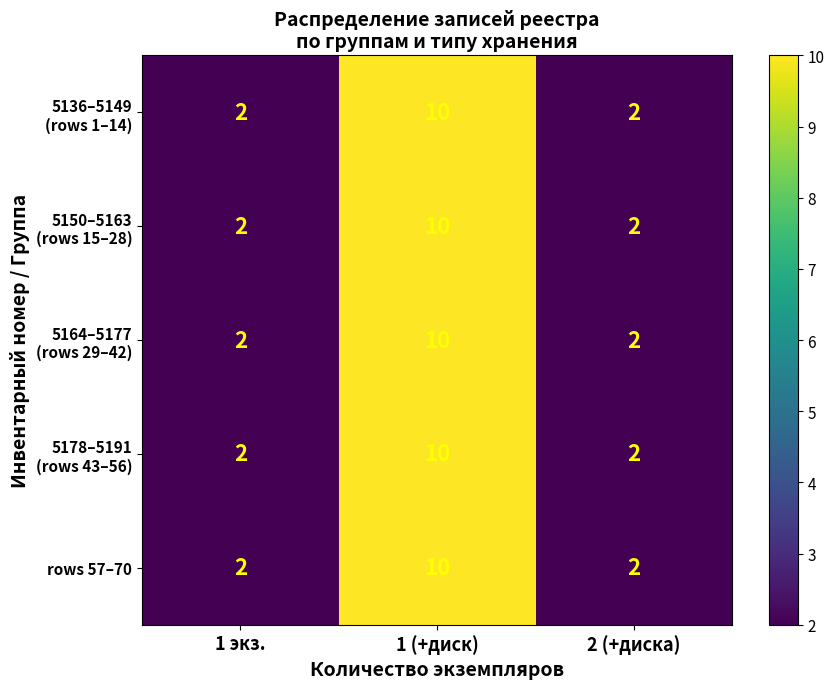

What is the maximum value shown in the chart?

10